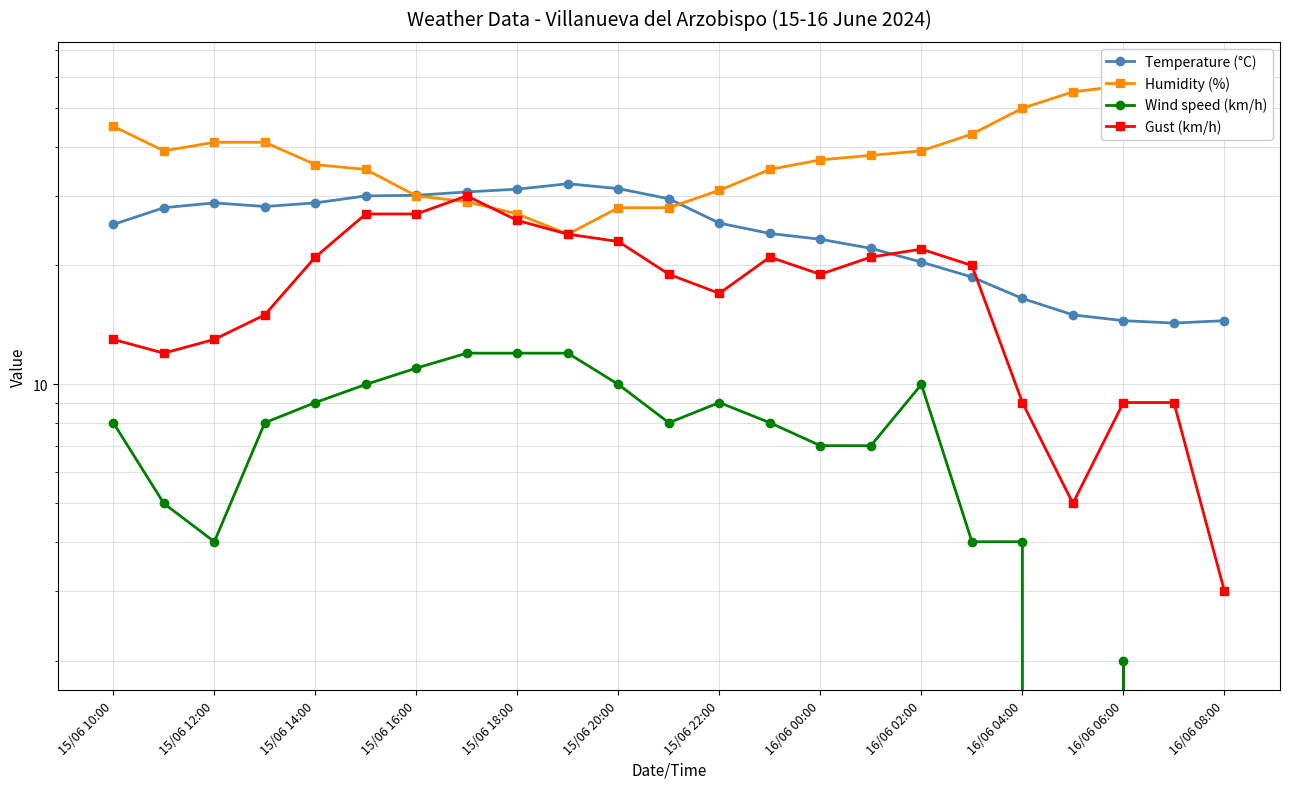

What is the average value of the Temperature (°C) series?

24.5